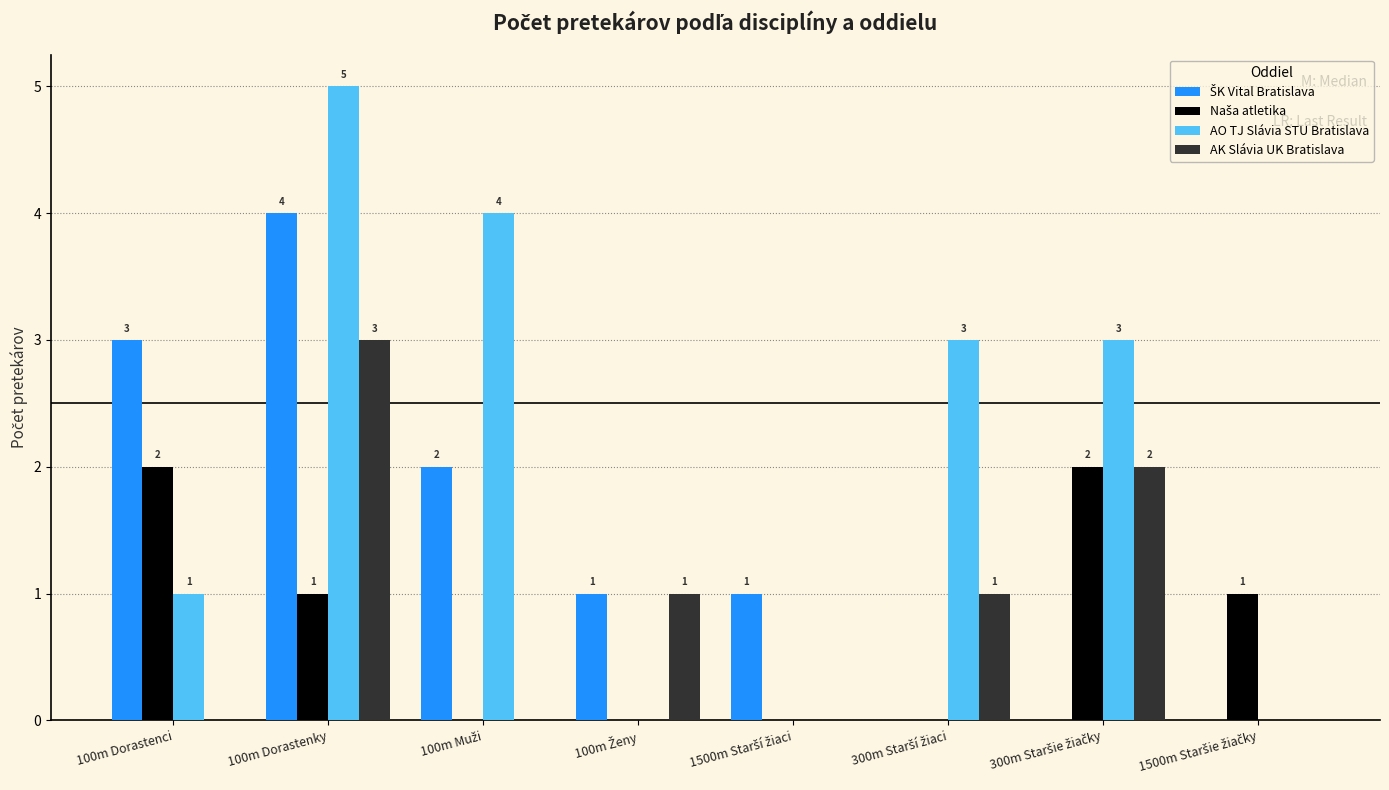

Which label corresponds to the largest value in the chart?

100m Dorastenky